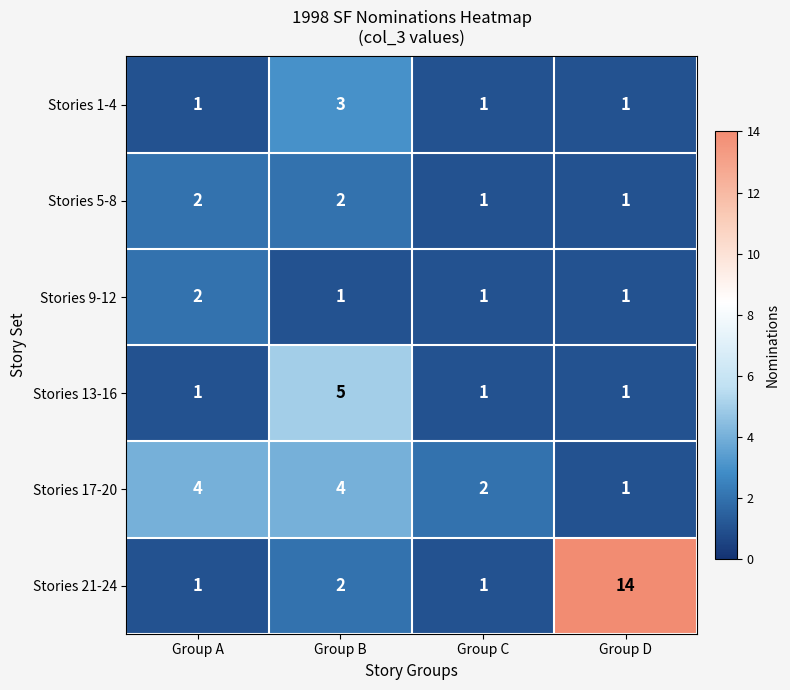

The value of Stories 5-8 at Group A is 2. True or false?

True